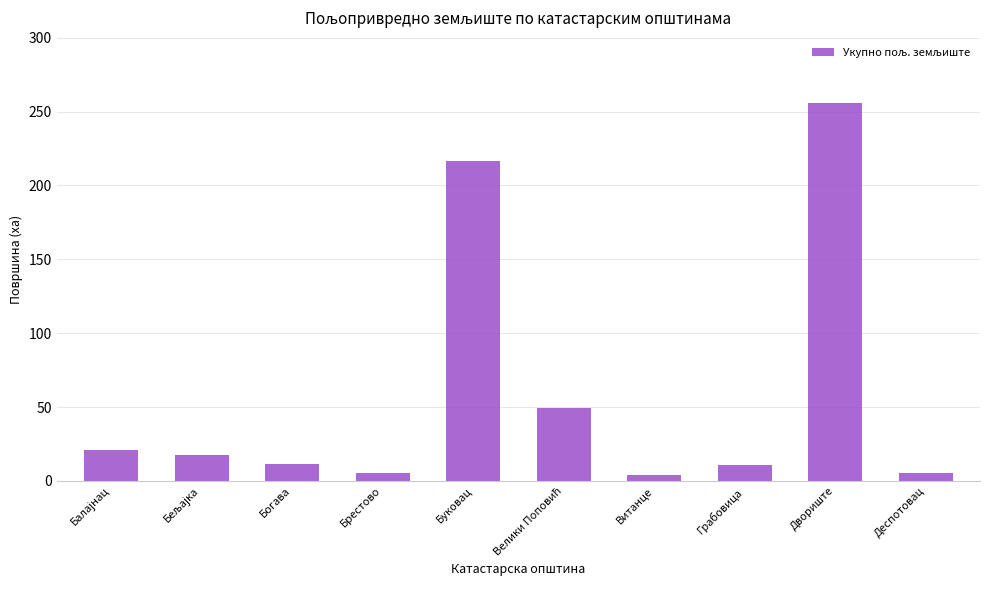

What is the label of the 3rd bar from the right?

Грабовица